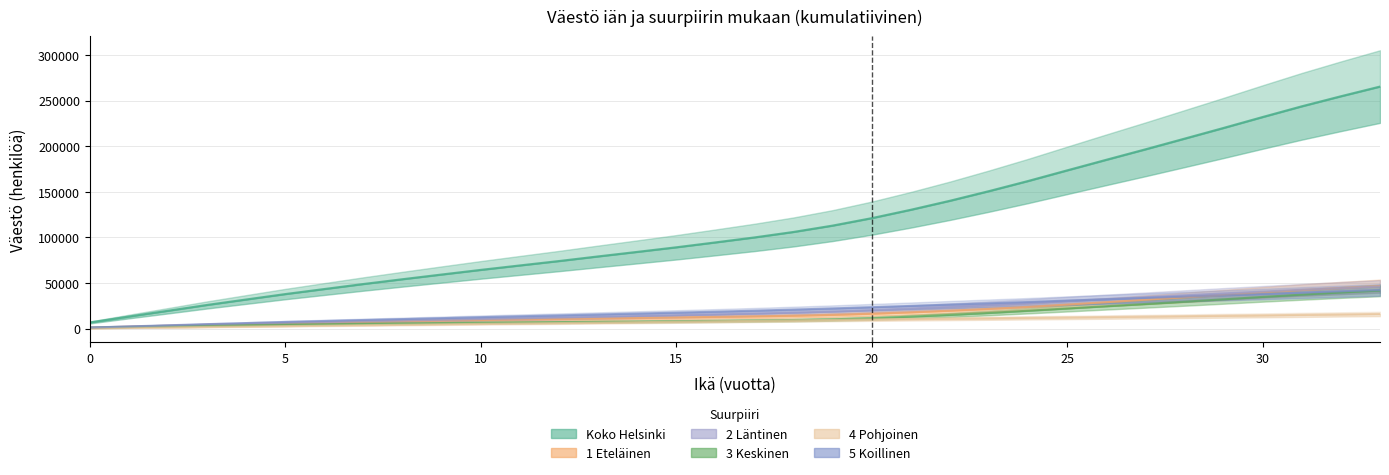

Is it true that 2 Läntinen equals 36563 at 28?

True